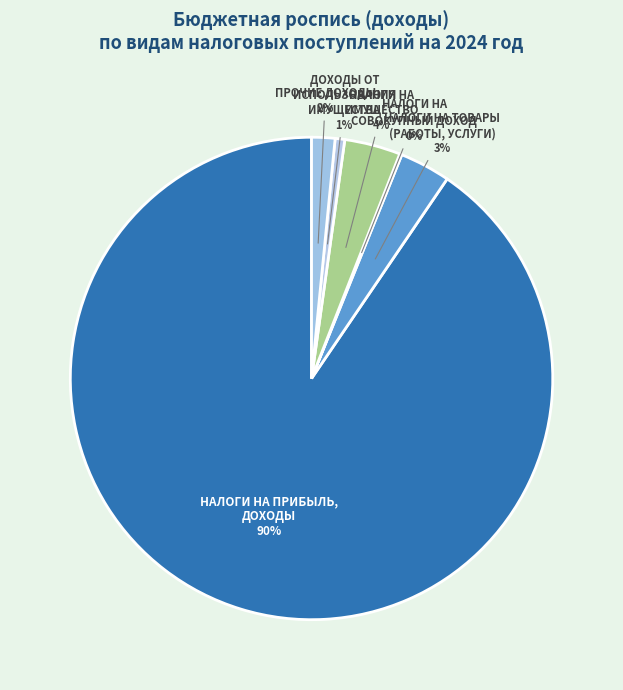

Which has a higher value, ПРОЧИЕ ДОХОДЫ or НАЛОГИ НА ПРИБЫЛЬ, ДОХОДЫ?

НАЛОГИ НА ПРИБЫЛЬ, ДОХОДЫ